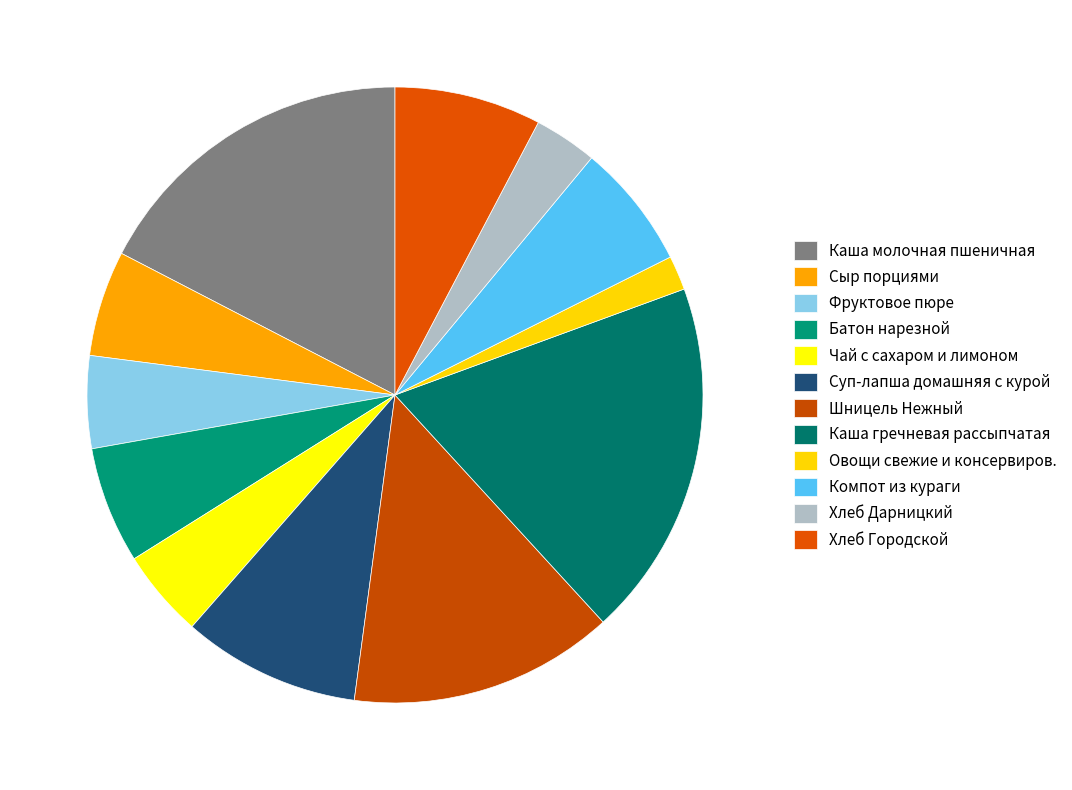

To the nearest percent, what percentage of the pie is Шницель Нежный?

14%